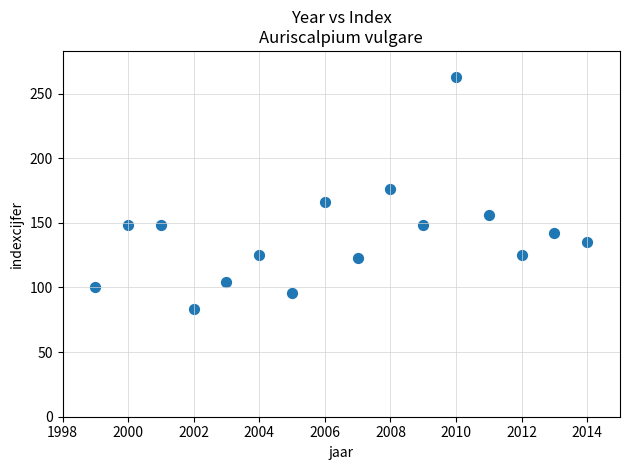

What Y value in the scatter plot is closest to 173?

176